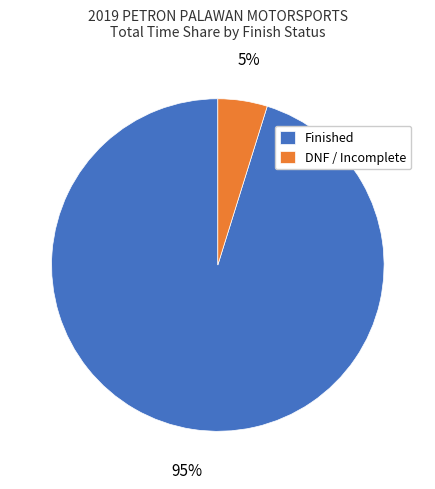

To the nearest percent, what is the difference between the largest and smallest slice percentages?

90%